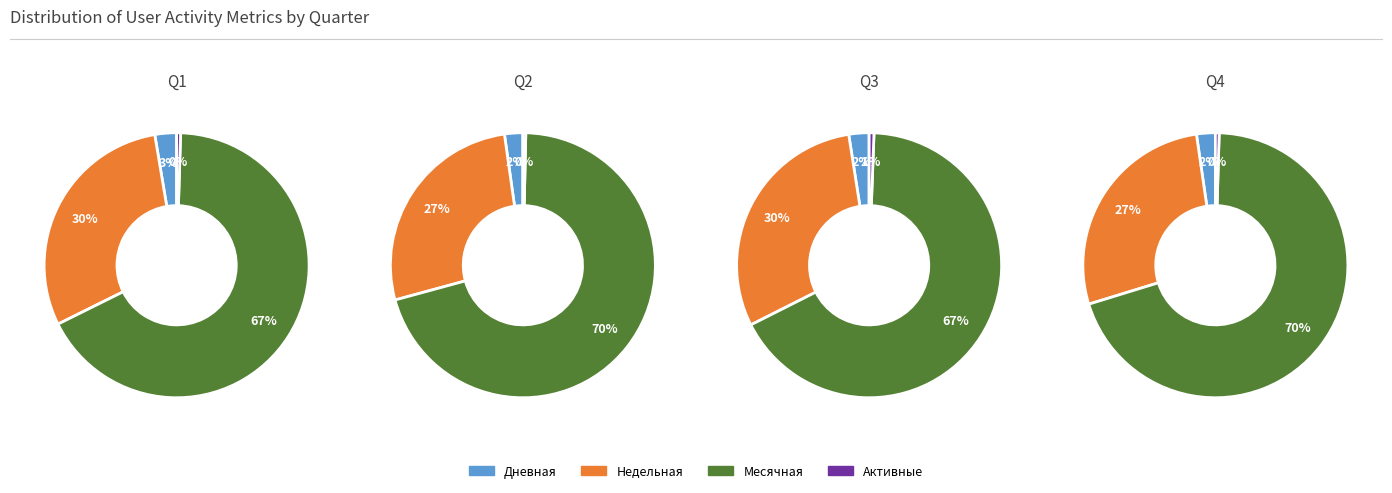

To the nearest percent, what percentage of the pie is 6?

1%